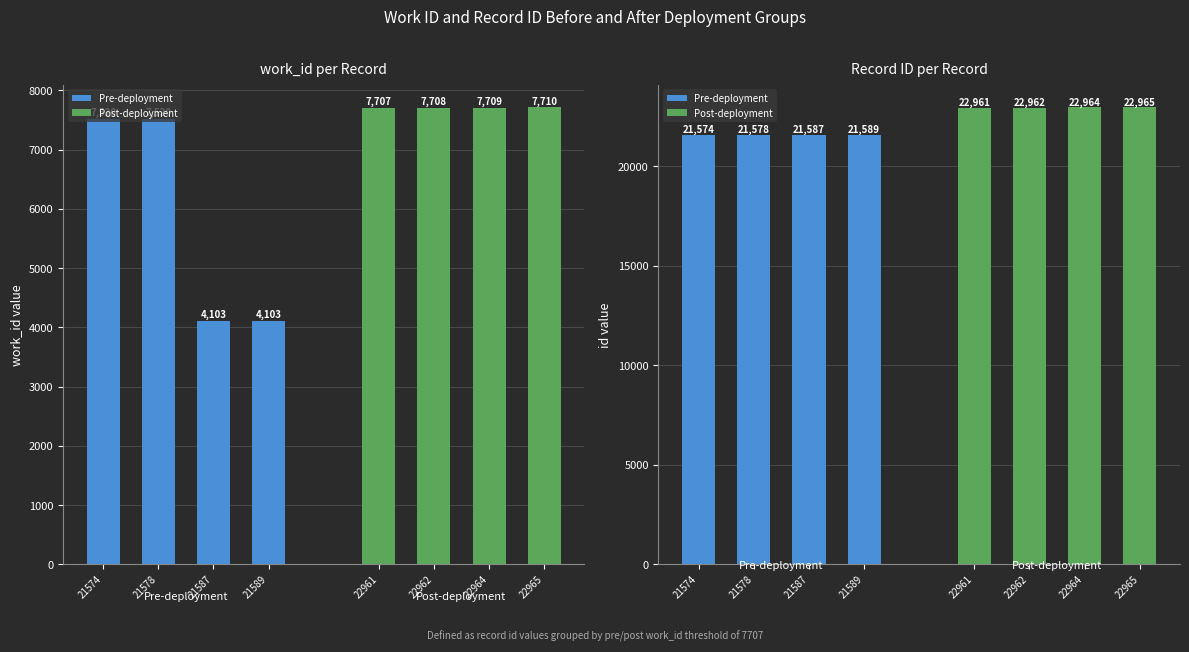

How many Pre-deployment values are between 21578 and 21589?

3